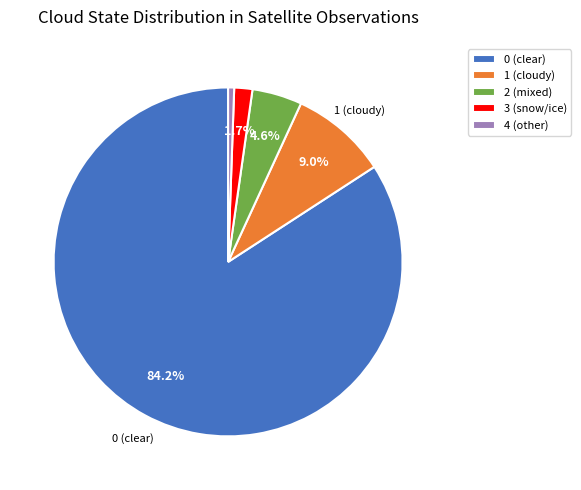

Which category accounts for the majority?

0 (clear)